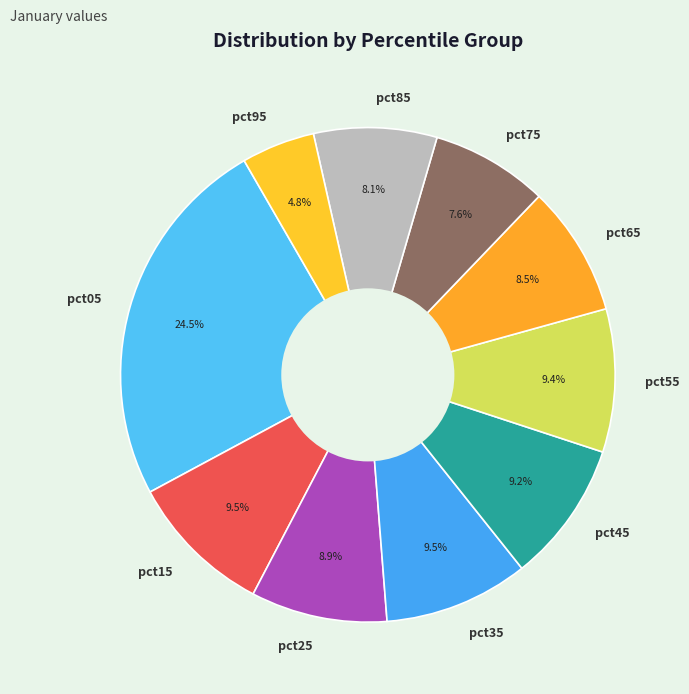

How many segments does this pie chart have?

10